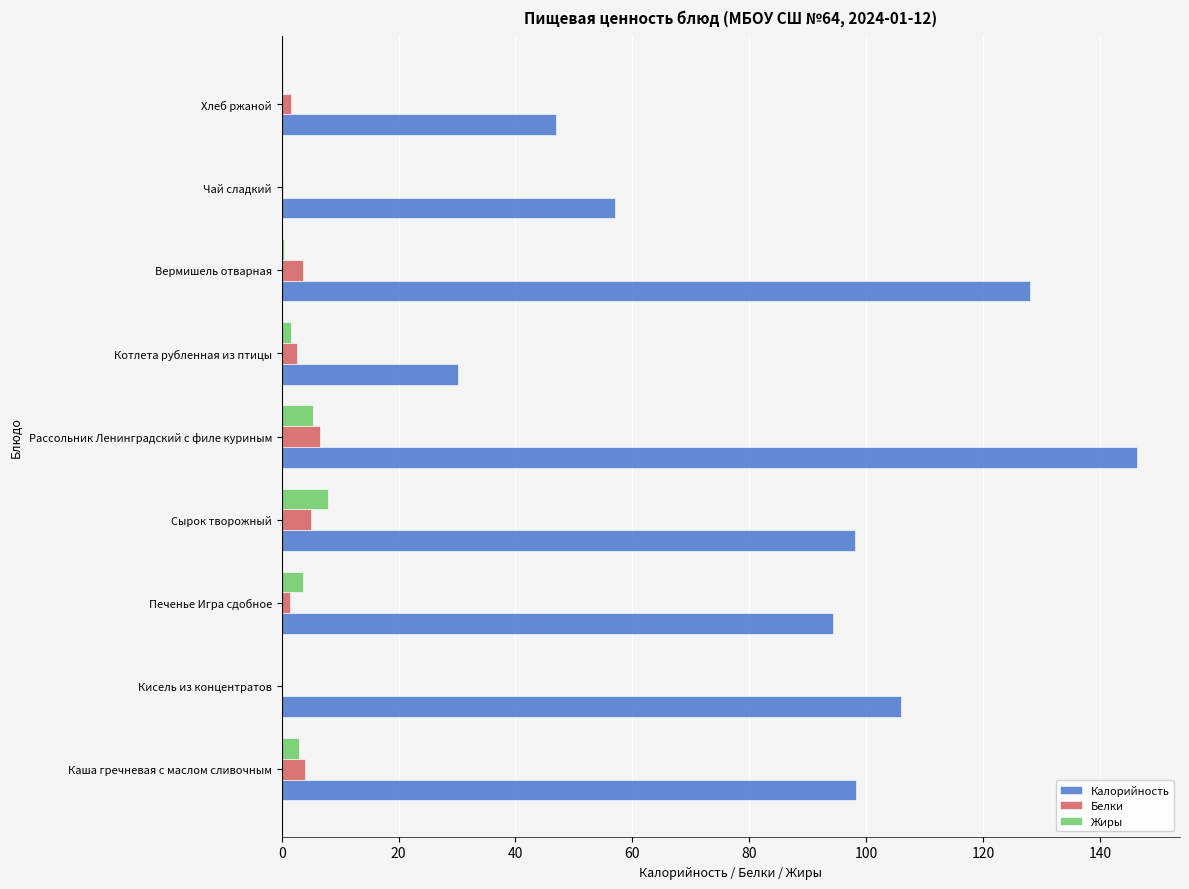

Which category has the highest value across all series?

Рассольник Ленинградский с филе куриным